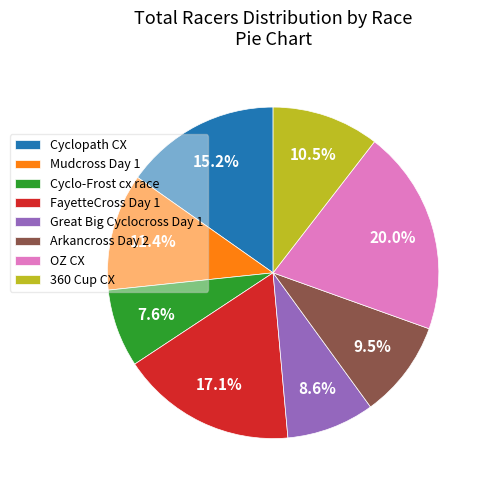

Rank the categories by value from highest to lowest.

OZ CX, FayetteCross Day 1, Cyclopath CX, Mudcross Day 1, 360 Cup CX, Arkancross Day 2, Great Big Cyclocross Day 1, Cyclo-Frost cx race